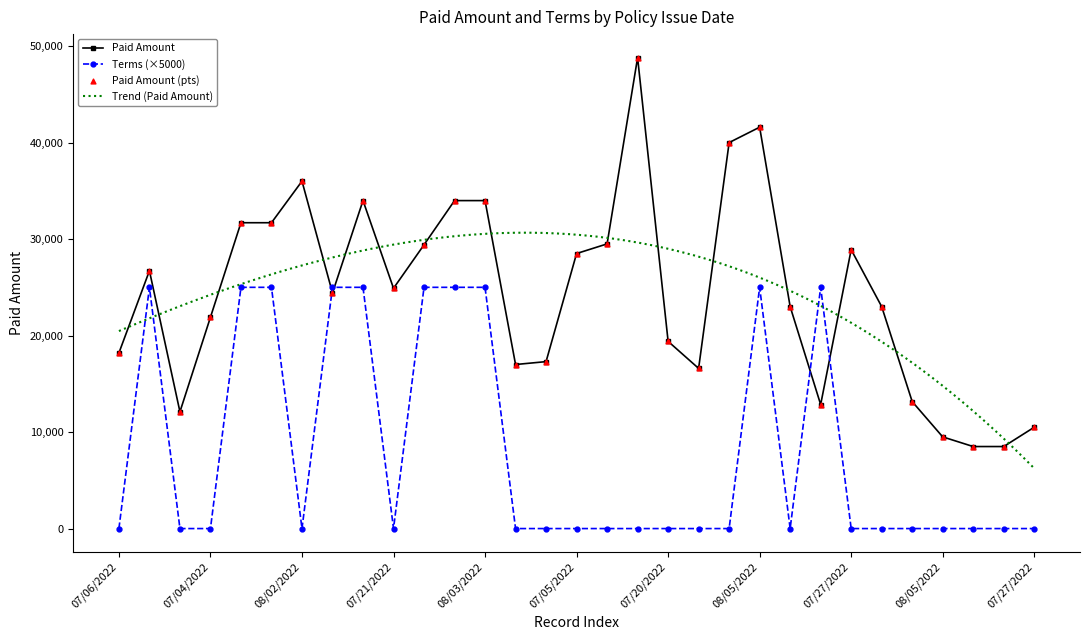

Which series has the largest total across all categories?

PAID AMOUNT